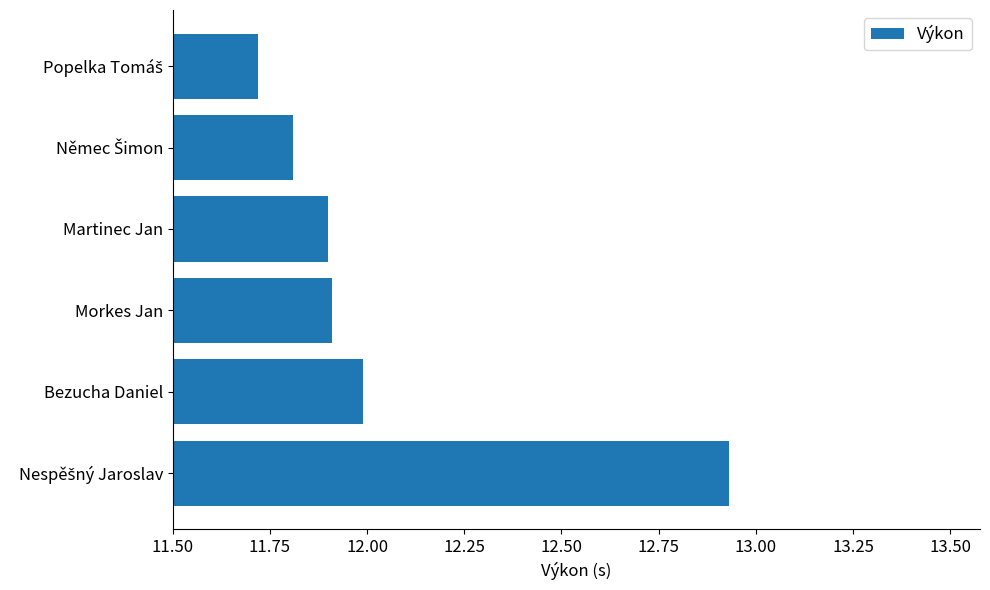

What is the sum of all values?

72.3